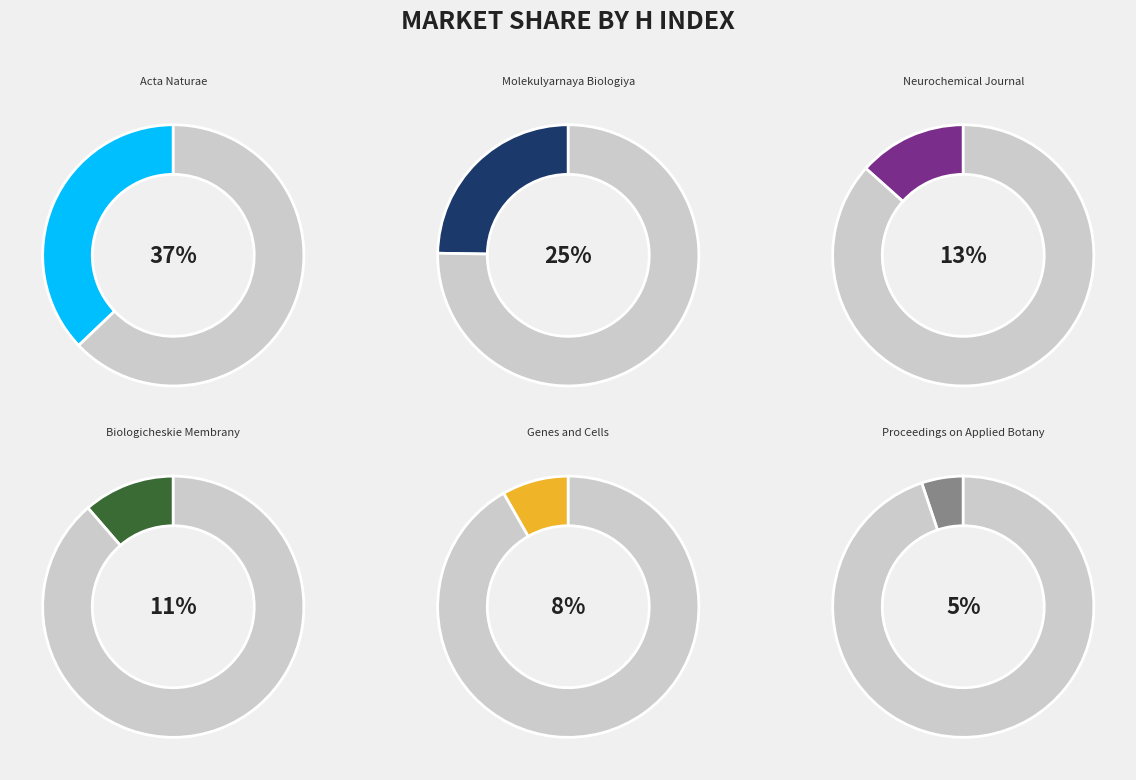

How many slices are in this pie chart?

6